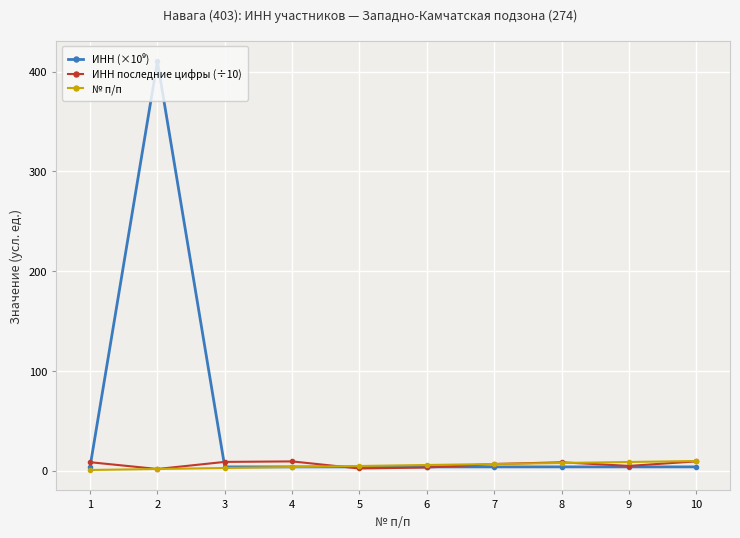

At which category is the sum across all series the highest?

2